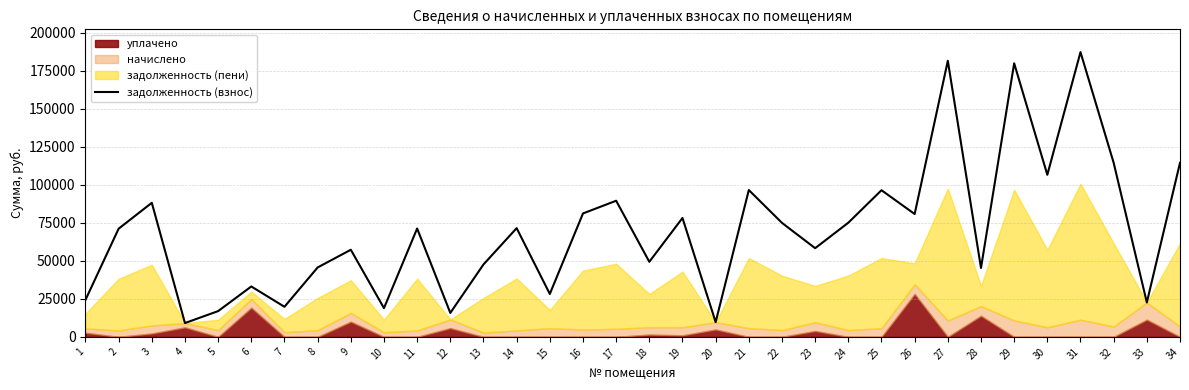

Where is the data nearest to the value 98211?

21